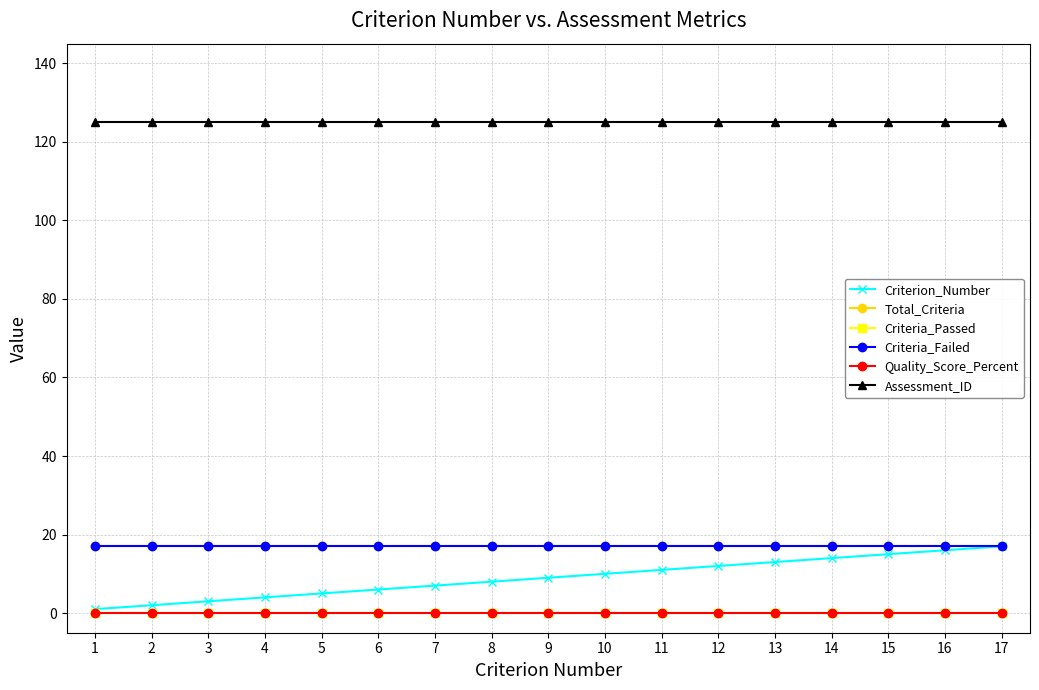

True or false: Assessment_ID and Criterion_Number intersect in this chart.

False